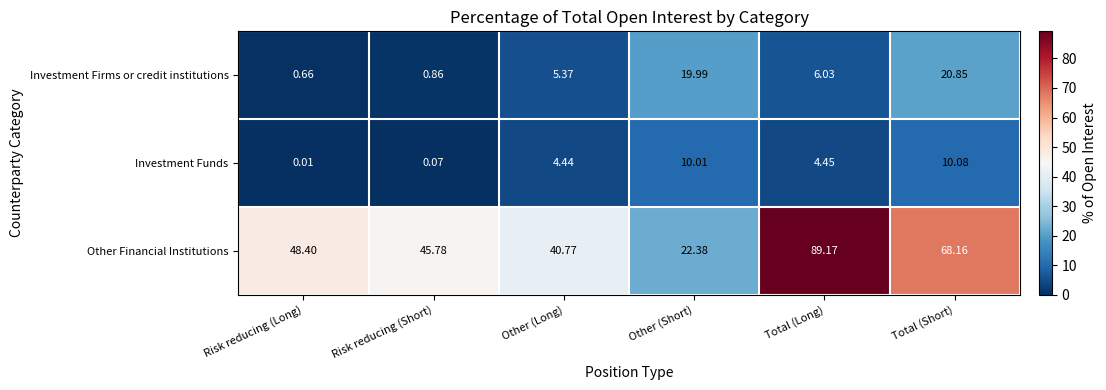

Between Other (Long) and Total (Long), which series saw the biggest shift?

Other Financial Institutions